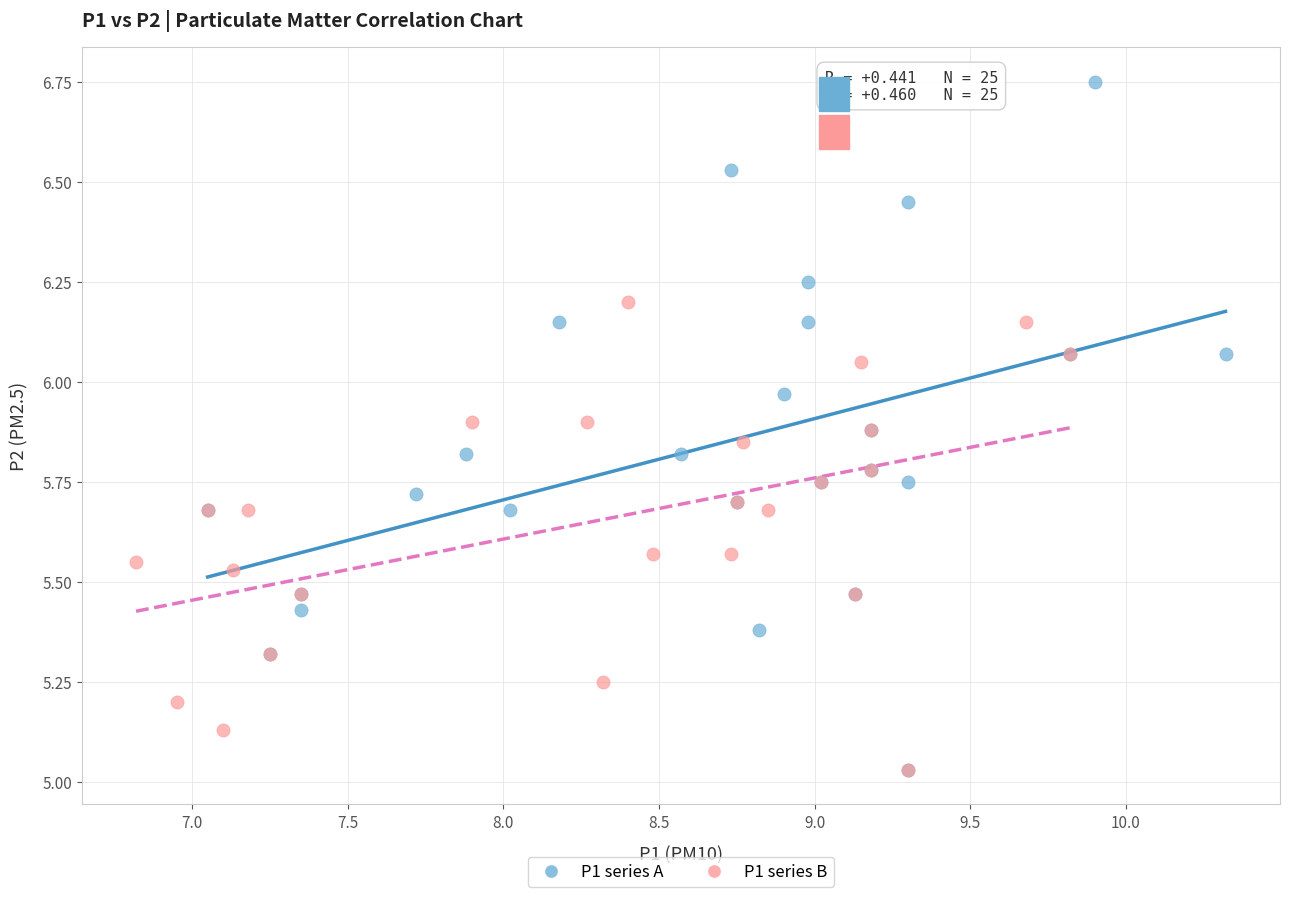

Which series has the largest Y range (max minus min)?

P1 series A